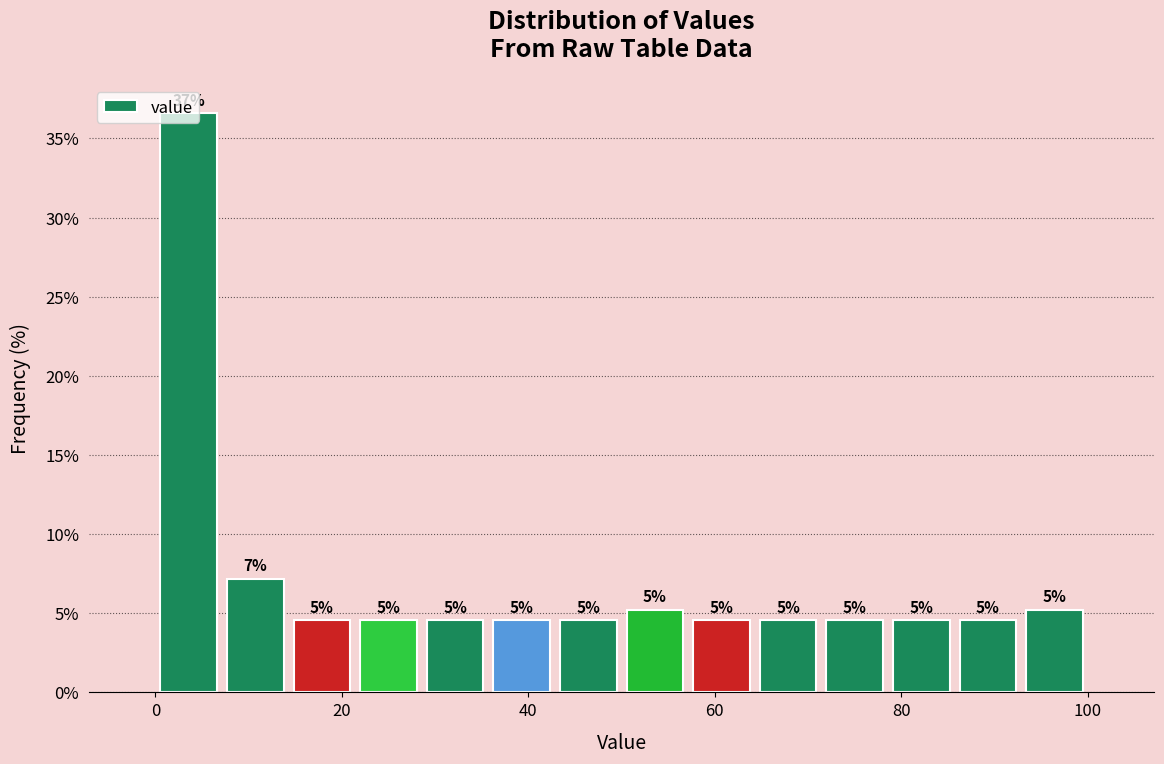

Read against the x-axis, roughly where is the centre of the tallest bar?

4